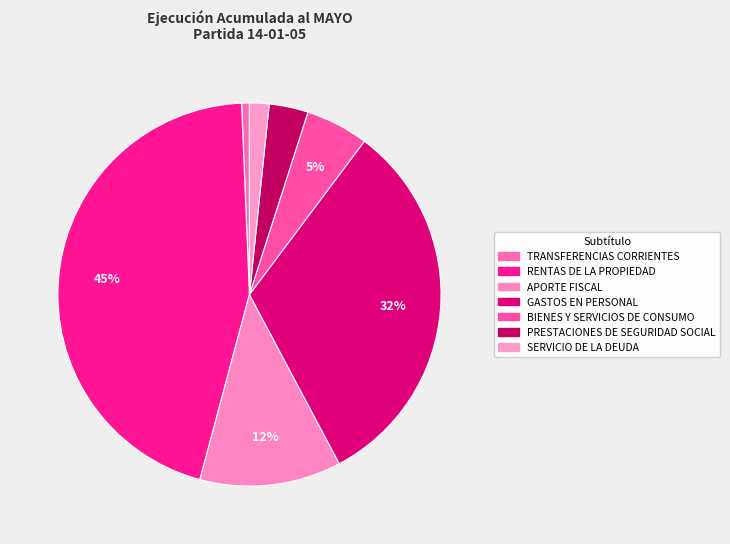

Count the number of slices in the pie.

7